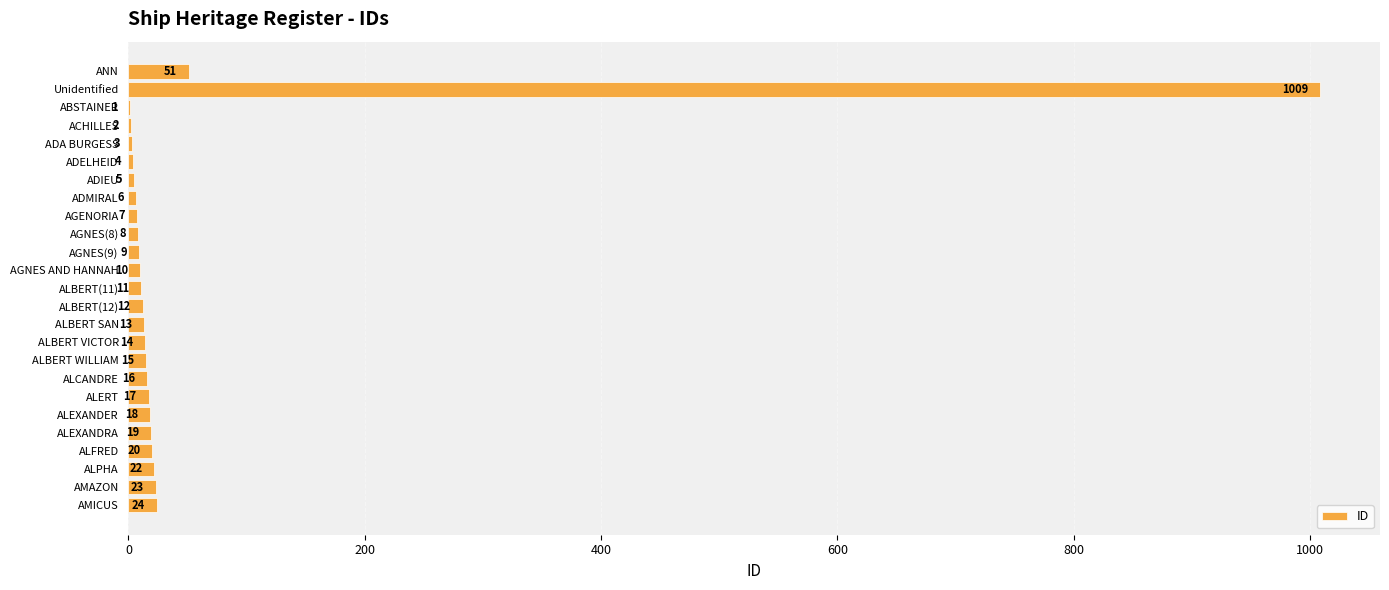

Are the bars grouped side by side (vs. stacked)?

No